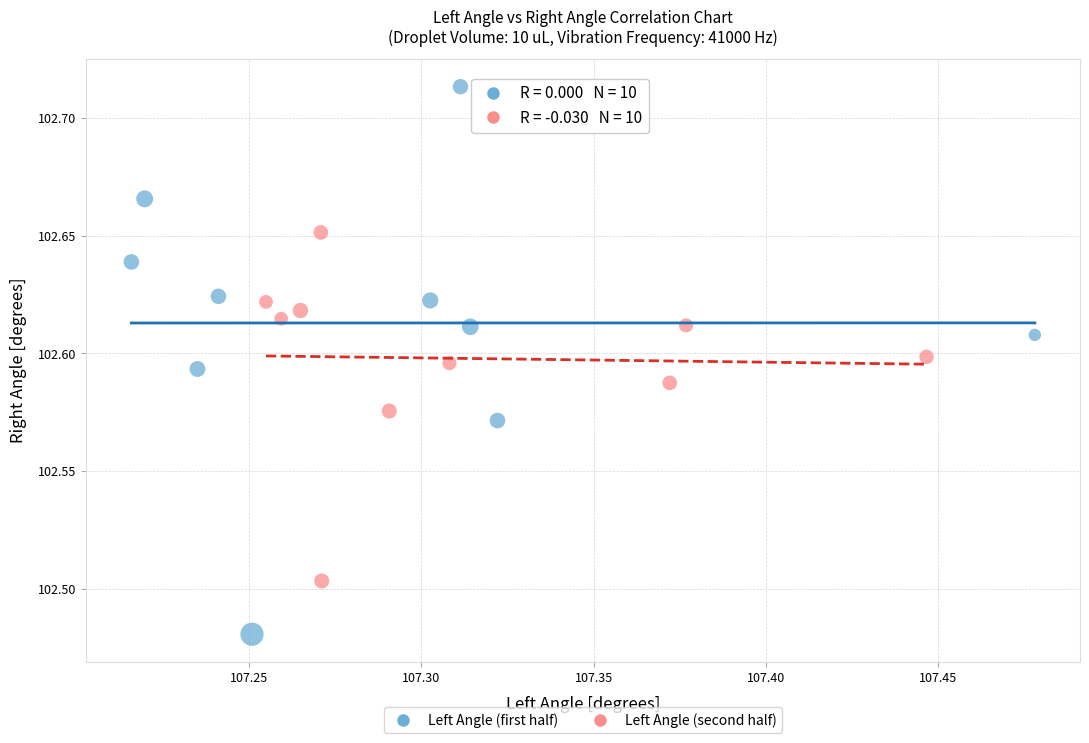

Which series has the largest Y range (max minus min)?

Left Angle (first half)